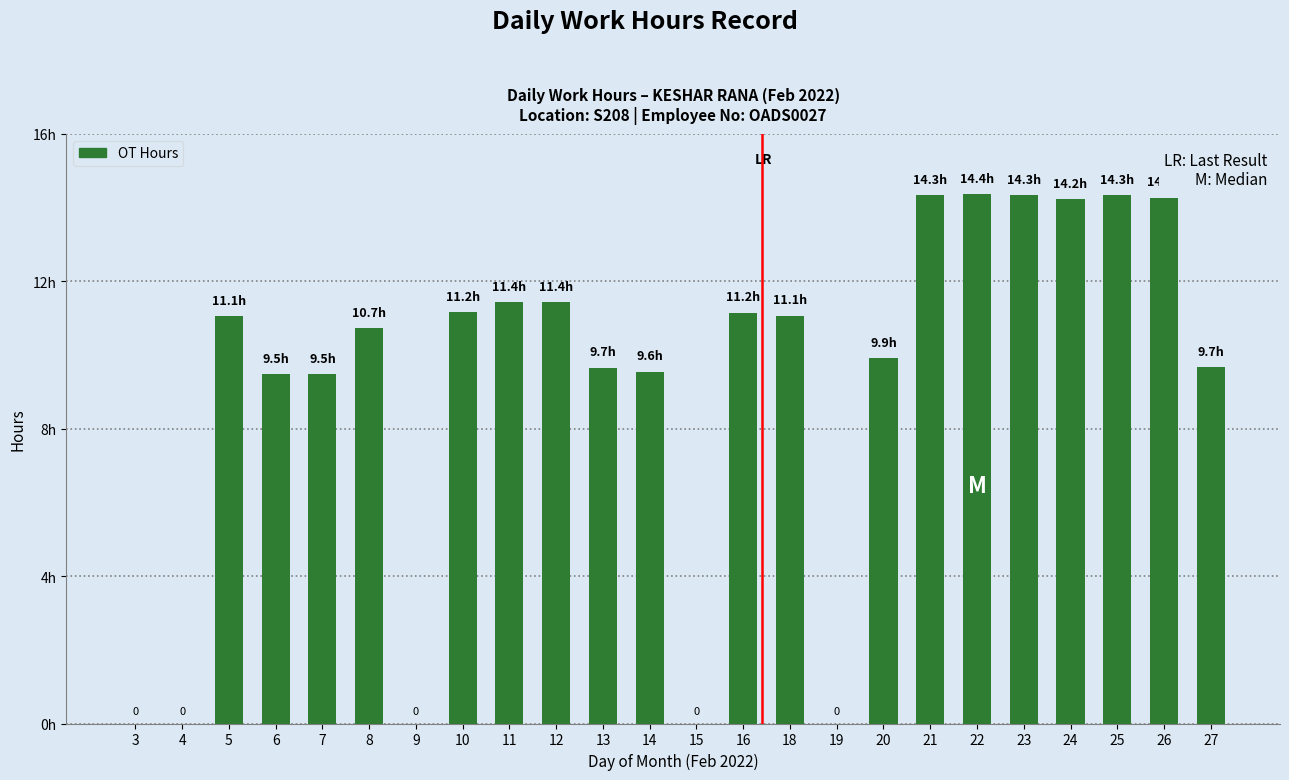

List the labels in order of value, largest first.

22, 23, 21, 25, 26, 24, 11, 12, 10, 16, 18, 5, 8, 20, 27, 13, 14, 7, 6, 3, 4, 9, 15, 19